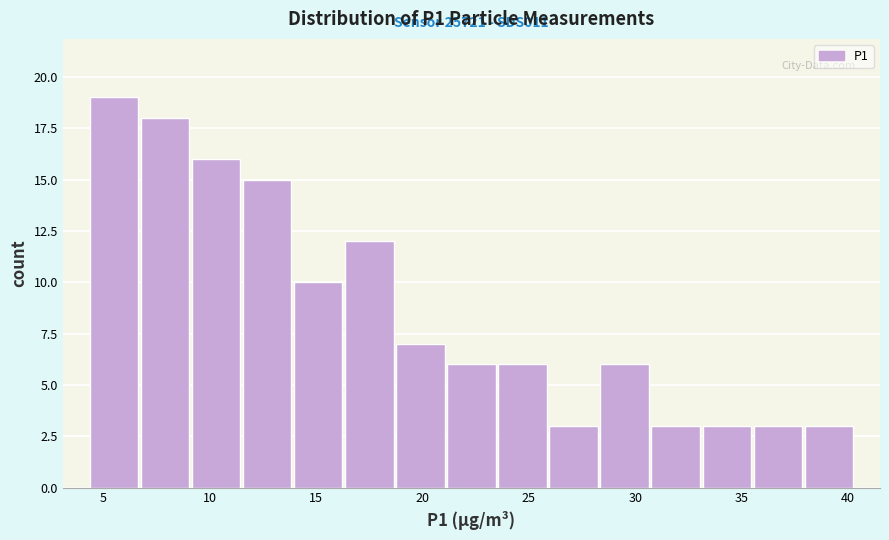

Which range on the x-axis has the tallest bar?

4.3 to 6.7